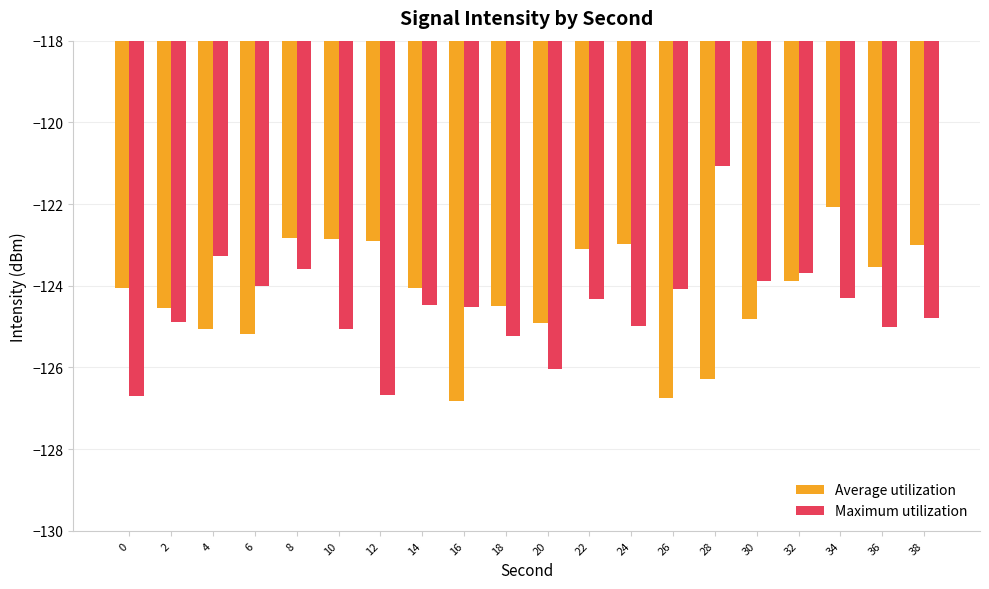

Which series has the widest spread of values?

Maximum utilization